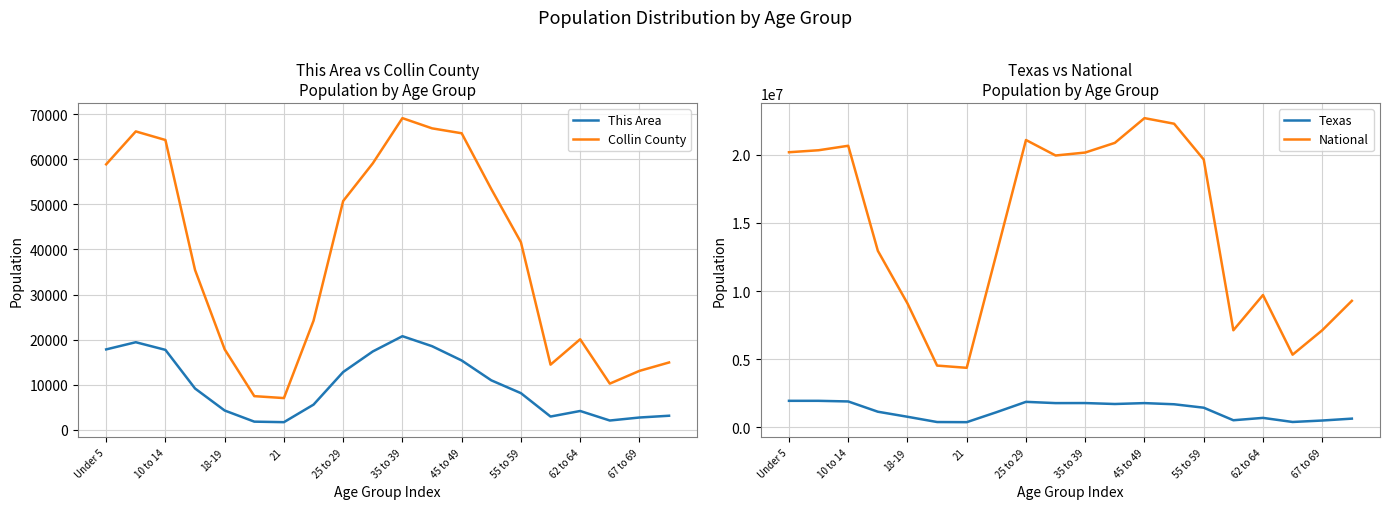

What is the highest value of the Collin County series?

69084